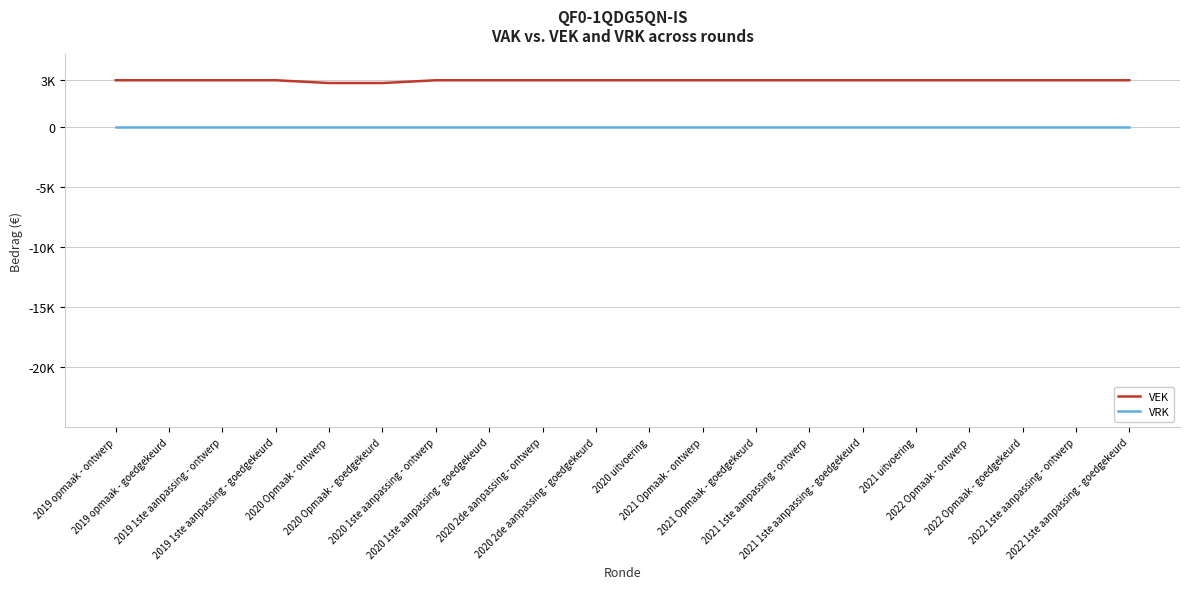

The value of VEK at 2019 1ste aanpassing - goedgekeurd is 3856. True or false?

True